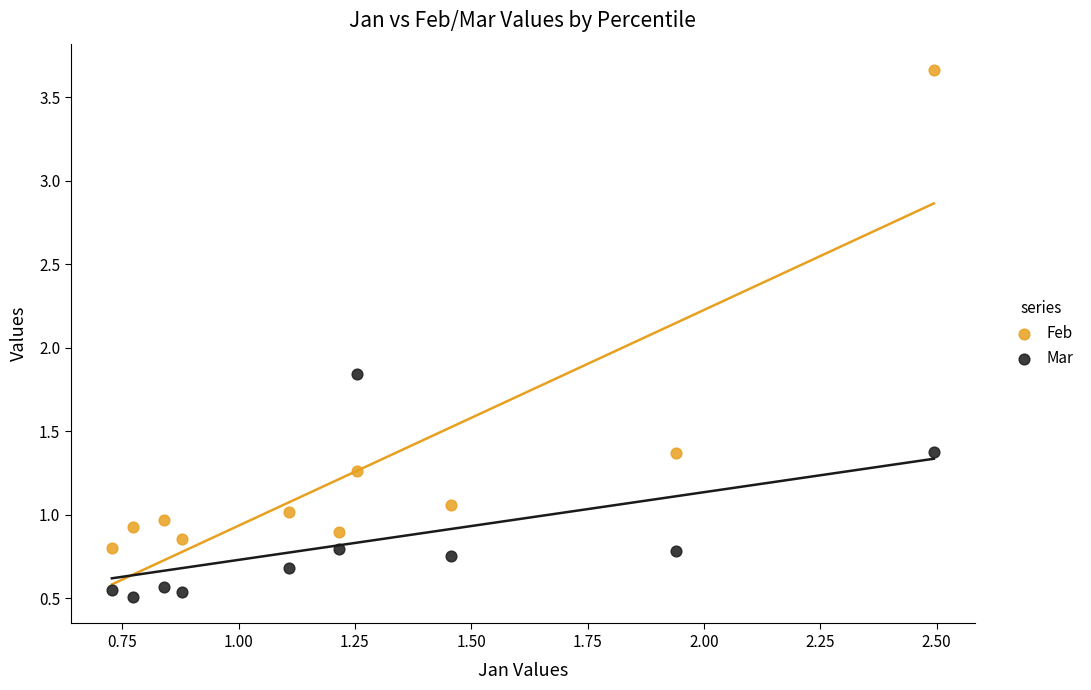

Which series contains the highest Y value?

Feb